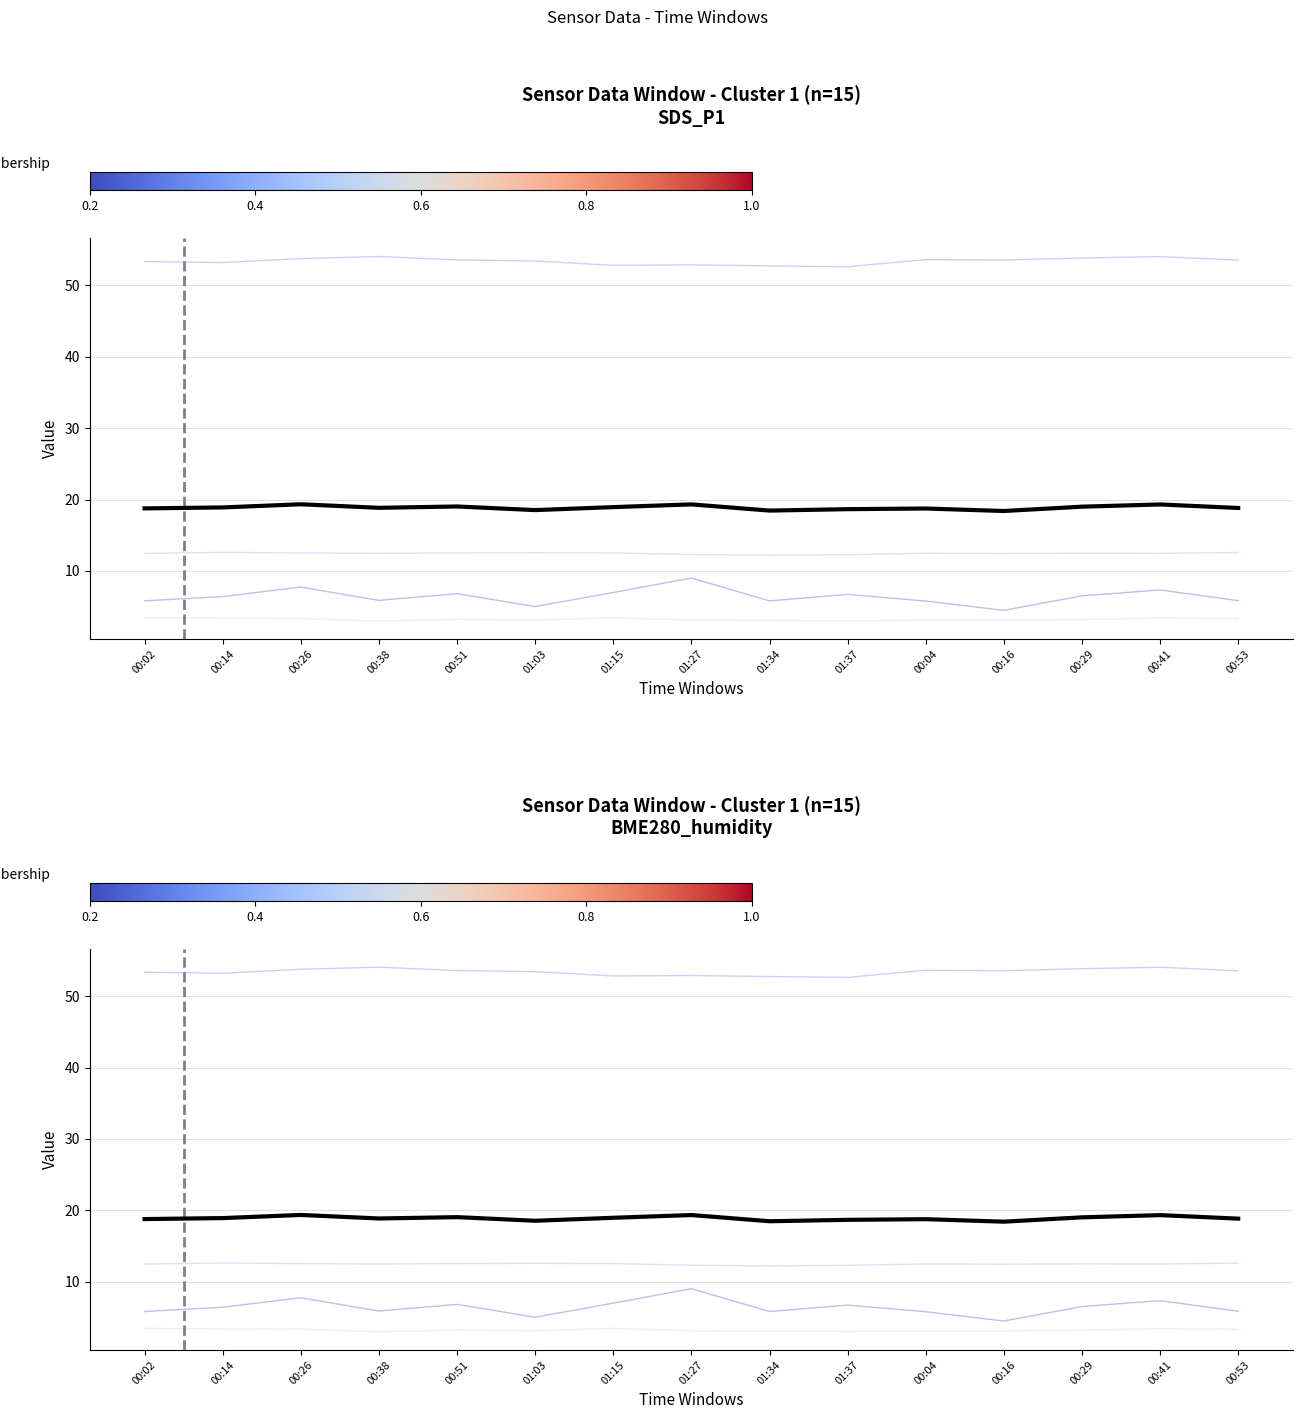

Between 00:51 and 01:37, which is larger?

00:51